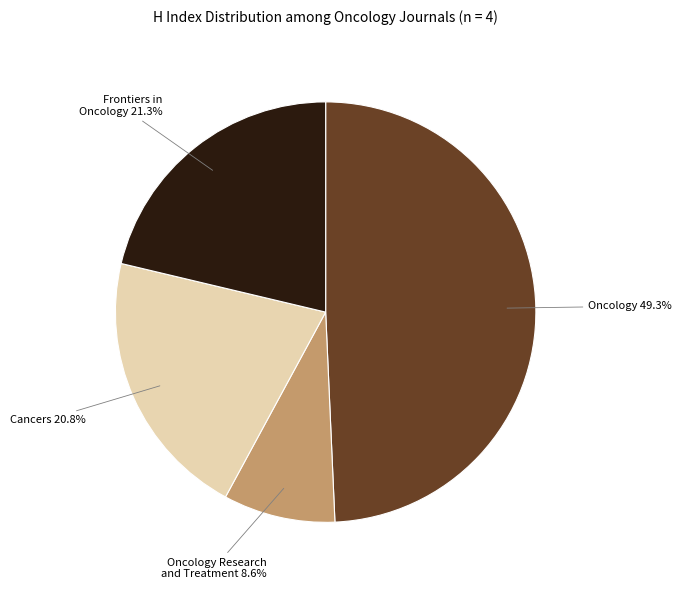

Does any single category account for the majority?

No